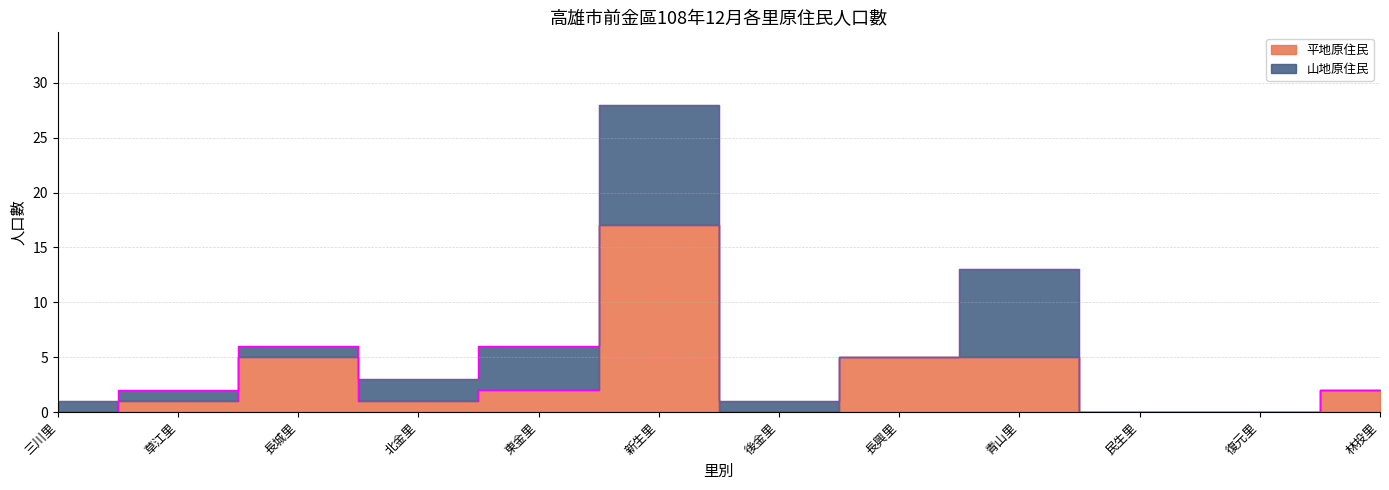

How many interior local peaks (higher than both neighbors) does the data have?

2